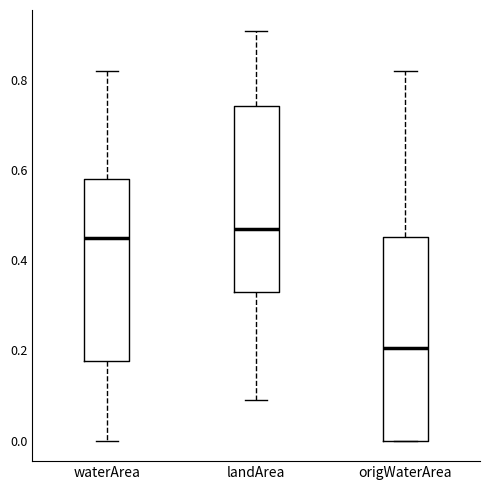

Reading left to right, transcribe this box plot: for each box, give where its median line is, the range the box spans, and where its two whiskers end, as read against the y-axis. The values are not printed on the chart, so give them approximately, as read against the axis.

waterArea: median 0.46, box 0.18 to 0.58, whiskers 0.00 to 0.82
landArea: median 0.48, box 0.34 to 0.74, whiskers 0.10 to 0.92
origWaterArea: median 0.20, box 0.00 to 0.46, whiskers 0.00 to 0.82